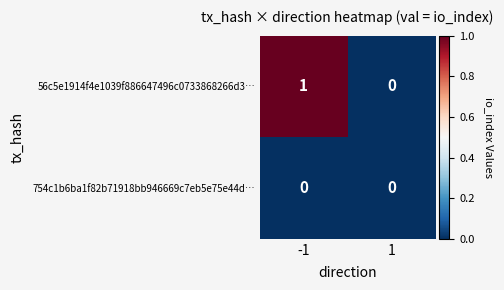

At which category is the sum across all series the highest?

-1